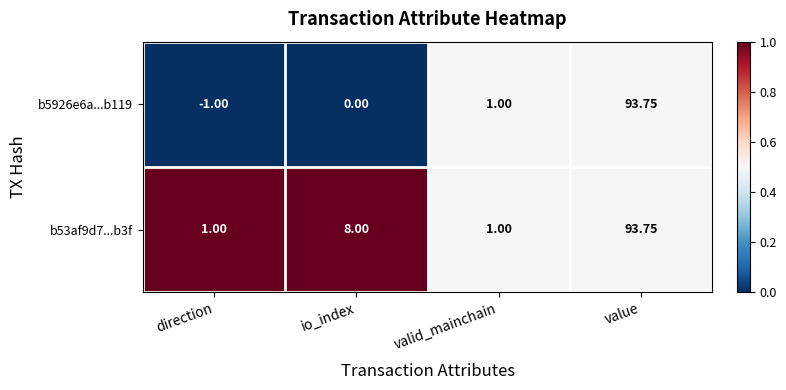

At which label does b53af9d7...b3f reach its peak?

value